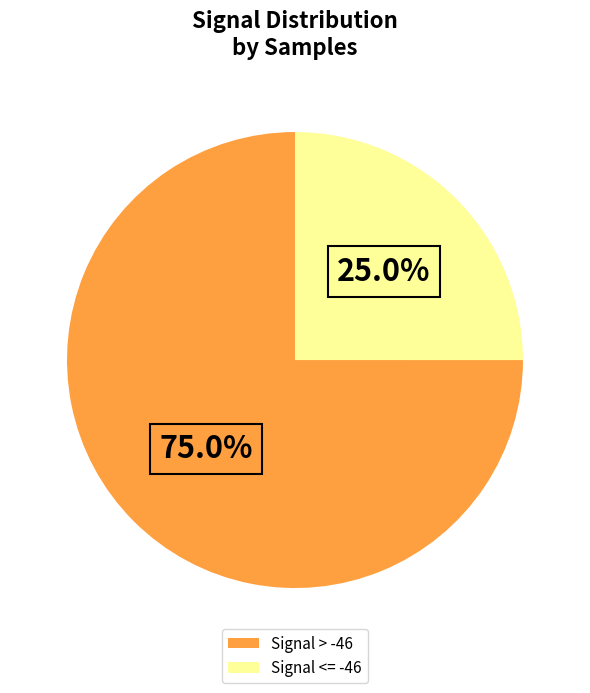

Count the number of slices in the pie.

2